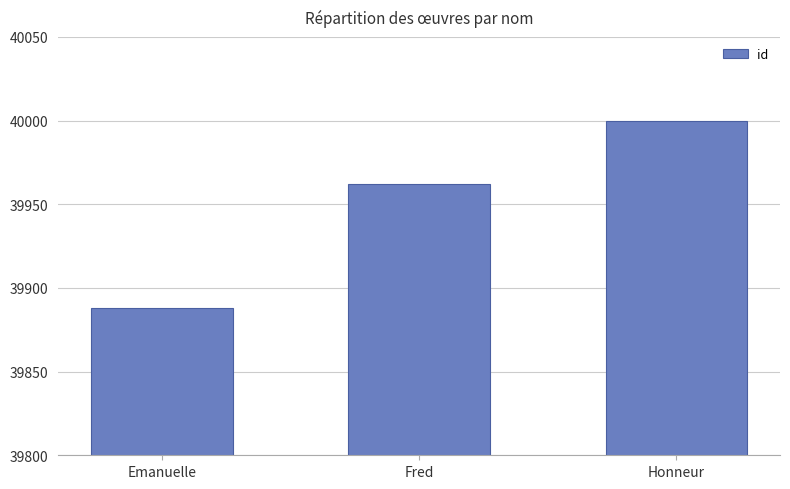

What is the value of the 2nd bar from the left?

39962